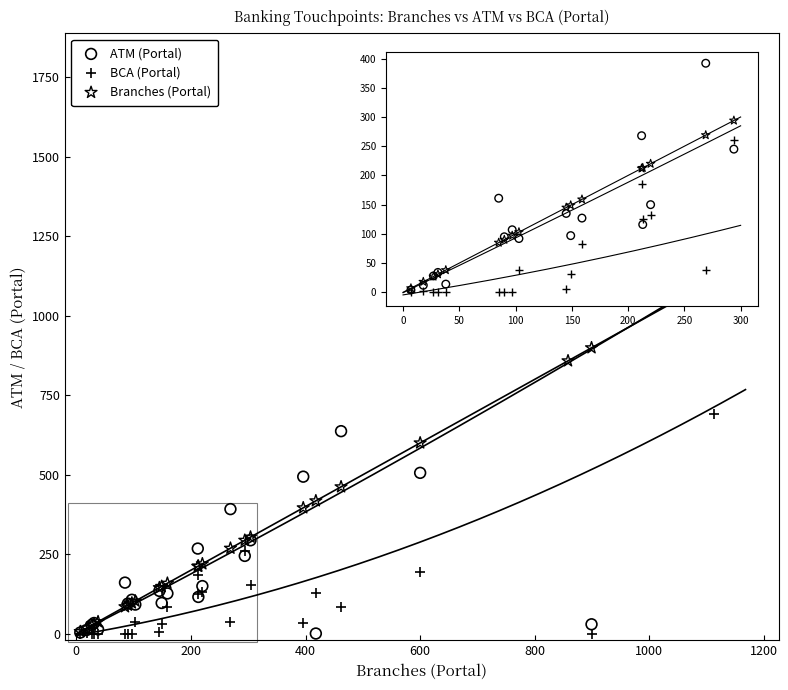

Which series reaches the maximum Y coordinate?

ATM (Portal)